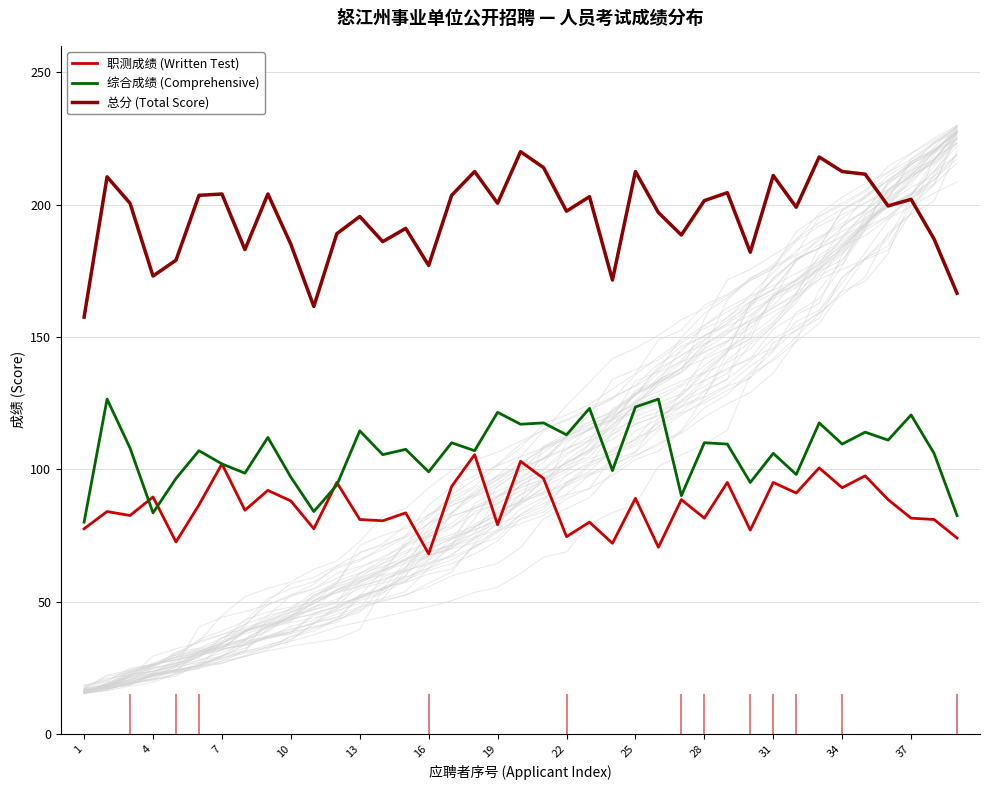

True or false: 总分 (Total Score) and 职测成绩 (Written Test) cross at least once.

False